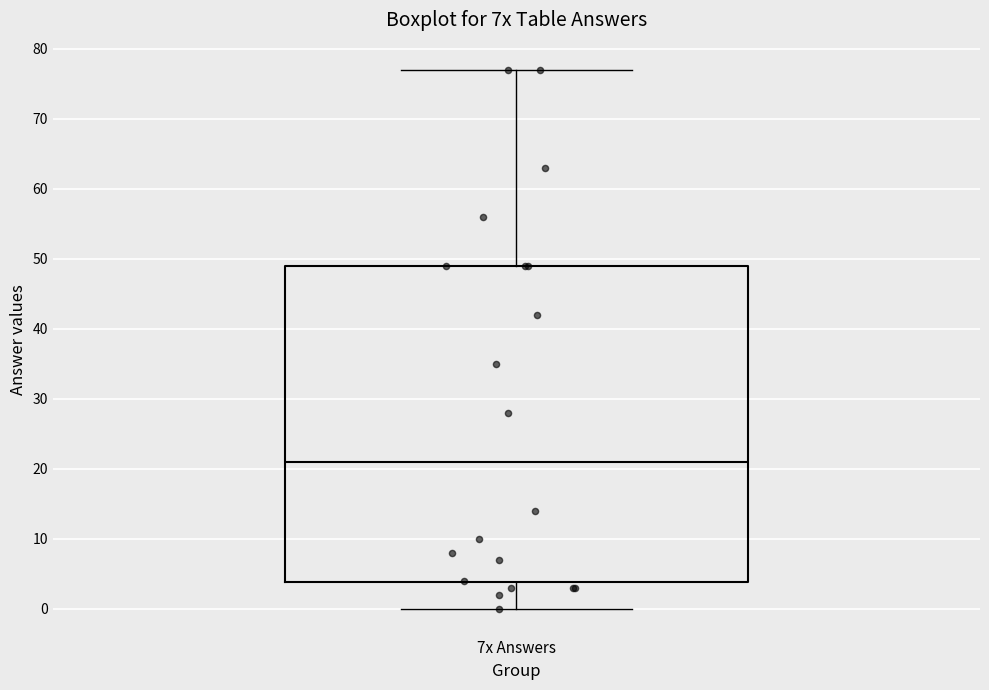

Read this box plot against the y-axis: the position of the median line, the range covered by the box, and the ends of both whiskers. The values are not printed on the chart, so give them approximately, as read against the axis.

median 21, box 4 to 49, whiskers 0 to 77